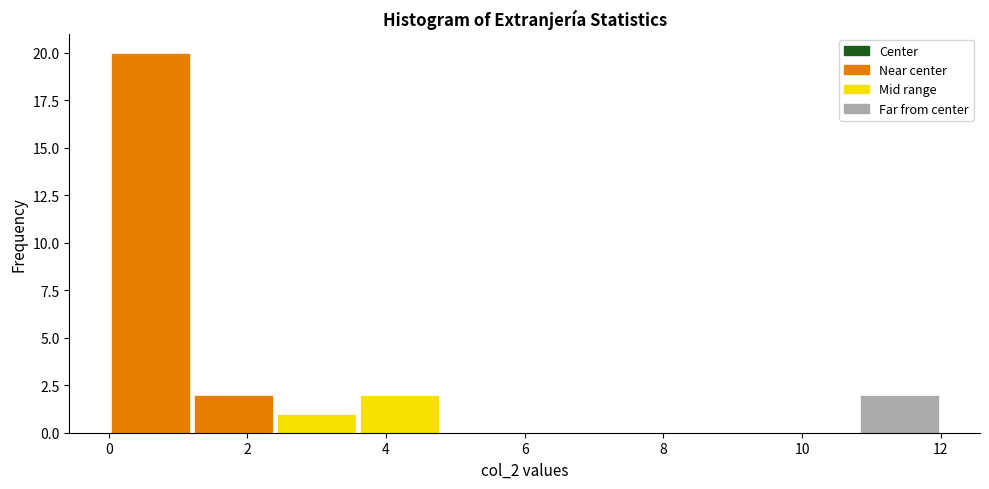

Reading left to right, transcribe this chart: for each bar, give the range it covers on the x-axis and its height. The values are not printed on the chart, so give them approximately, as read against the axis.

0.0 to 1.2: 20
1.2 to 2.4: 2
2.4 to 3.6: 1
3.6 to 4.8: 2
4.8 to 6.0: 0
6.0 to 7.2: 0
7.2 to 8.4: 0
8.4 to 9.6: 0
9.6 to 10.8: 0
10.8 to 12.0: 2